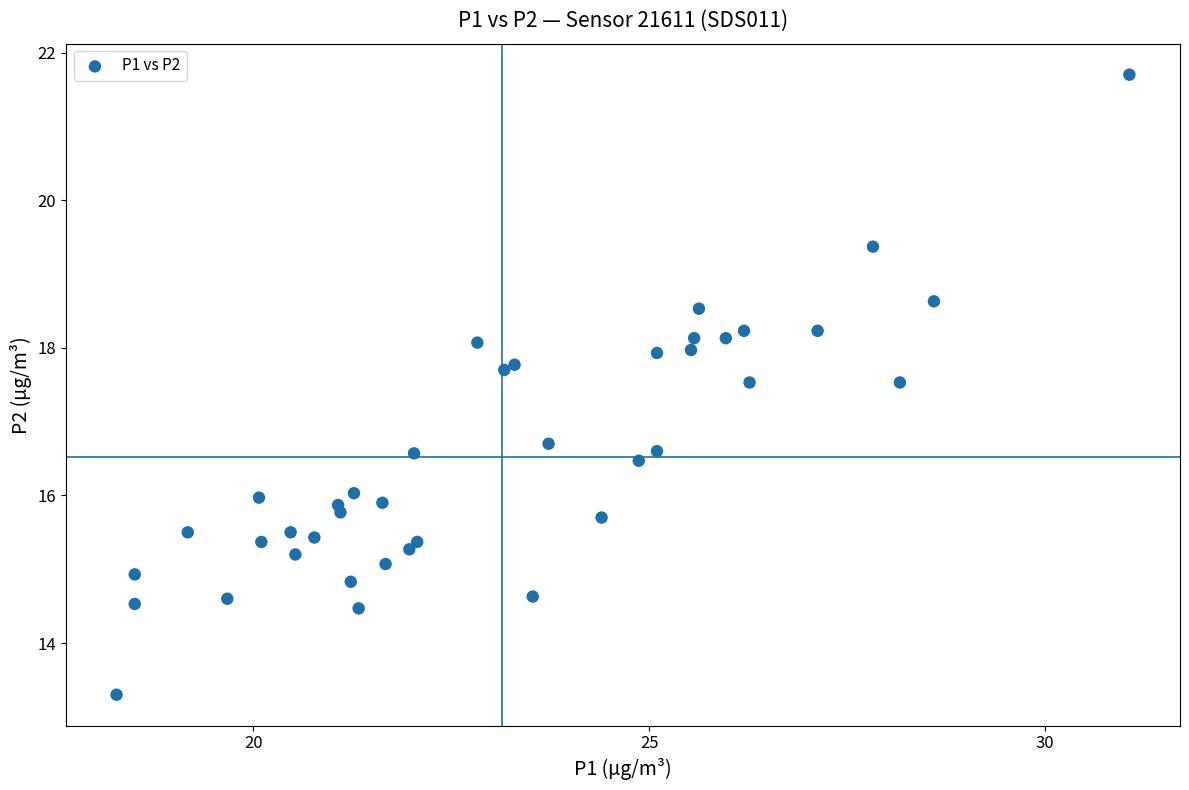

What Y value in the scatter plot is closest to 17?

16.7